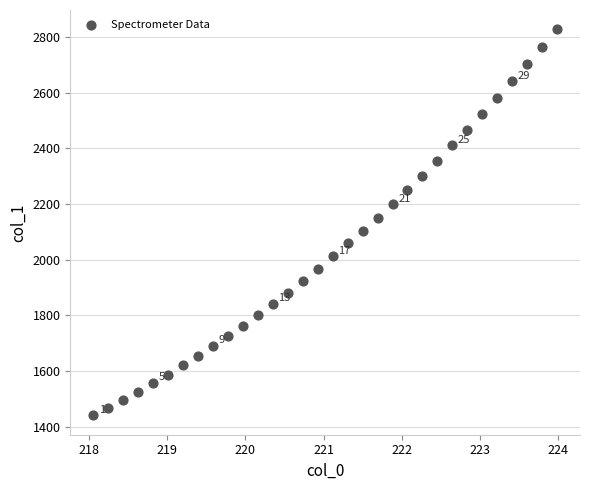

What is the range of Y values (max minus min)?

1387.1